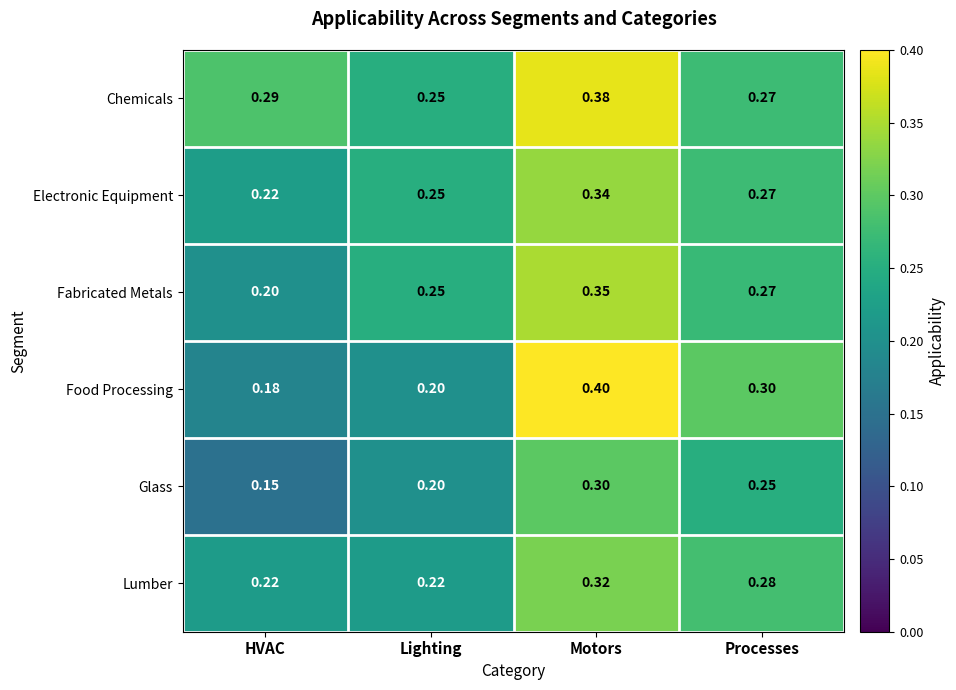

At which category does the chart reach its peak across all series?

Motors